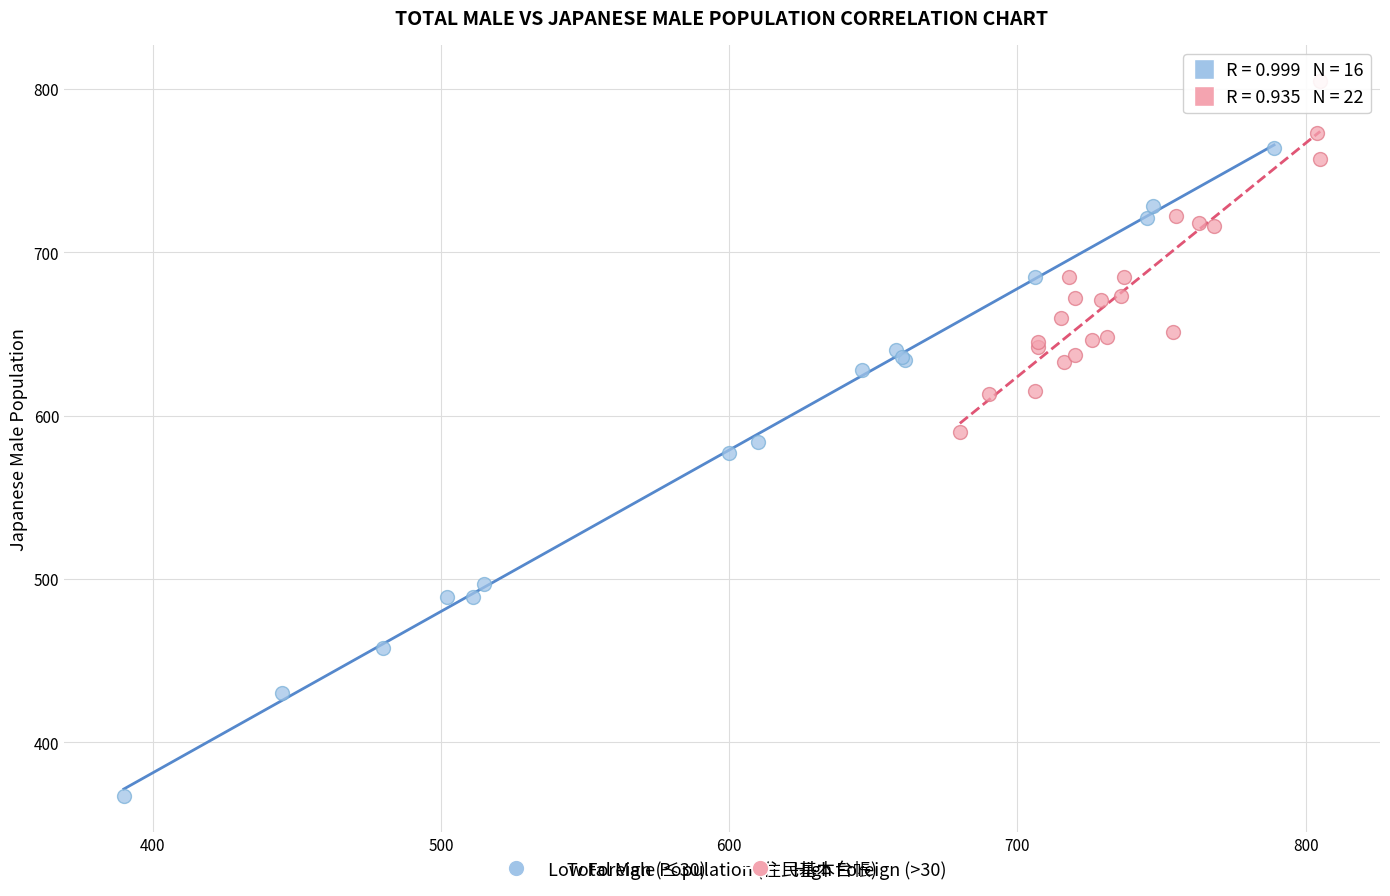

Which series contains the lowest Y value?

Low Foreign (≤30)